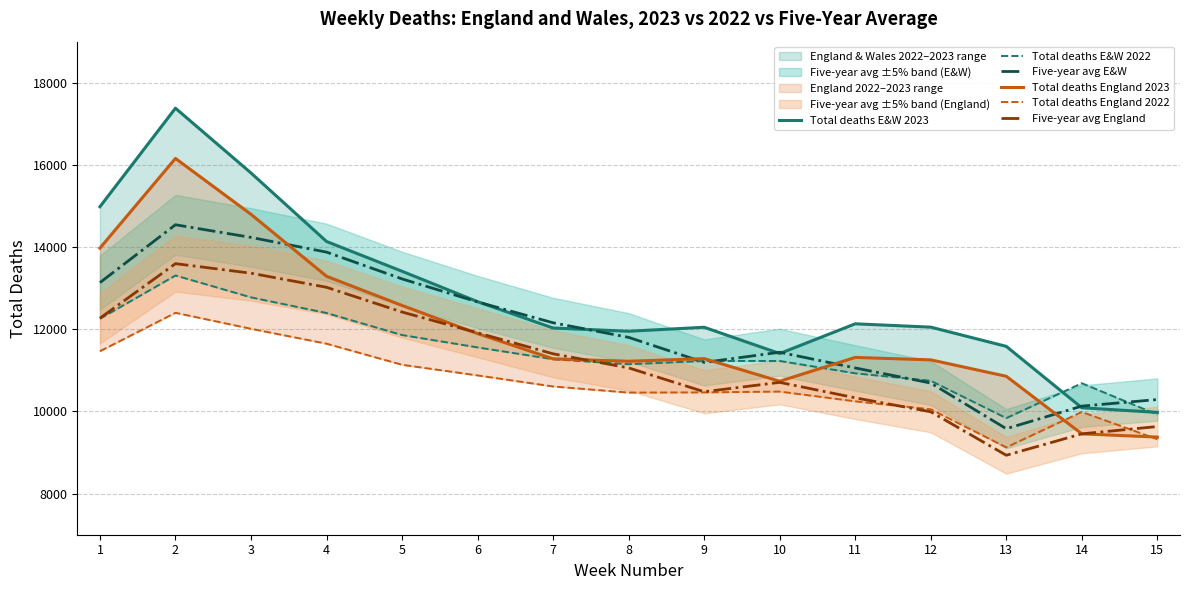

Which series has the widest spread of values?

Total deaths E&W 2023